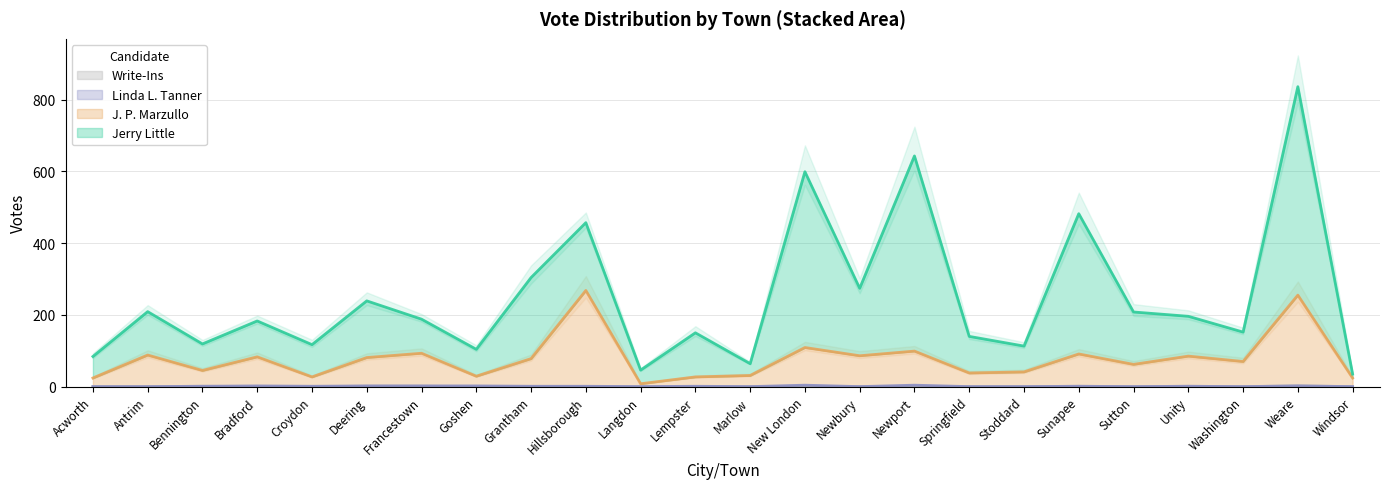

How many values in the Write-Ins series exceed 0?

8